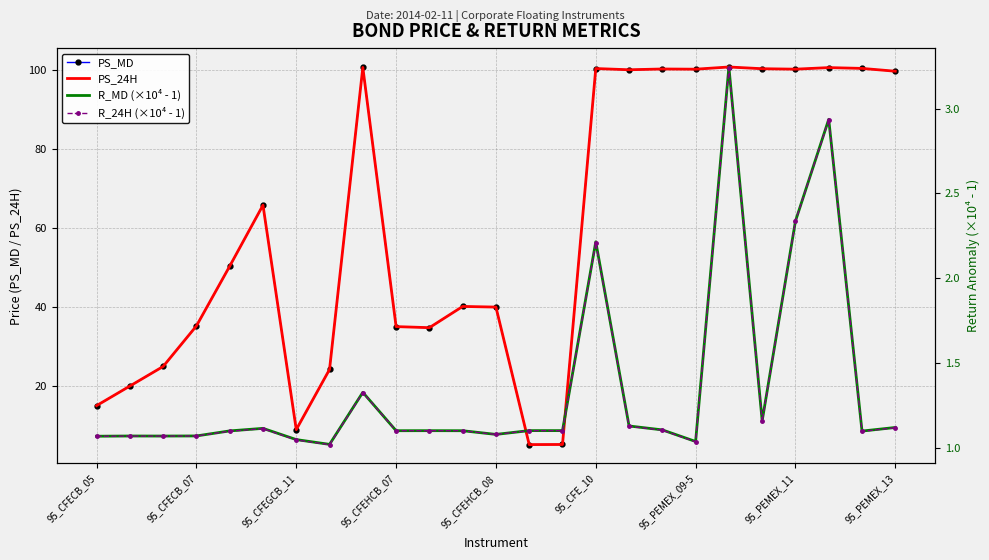

Is it true that PS_24H equals 58.5 at 11?

False